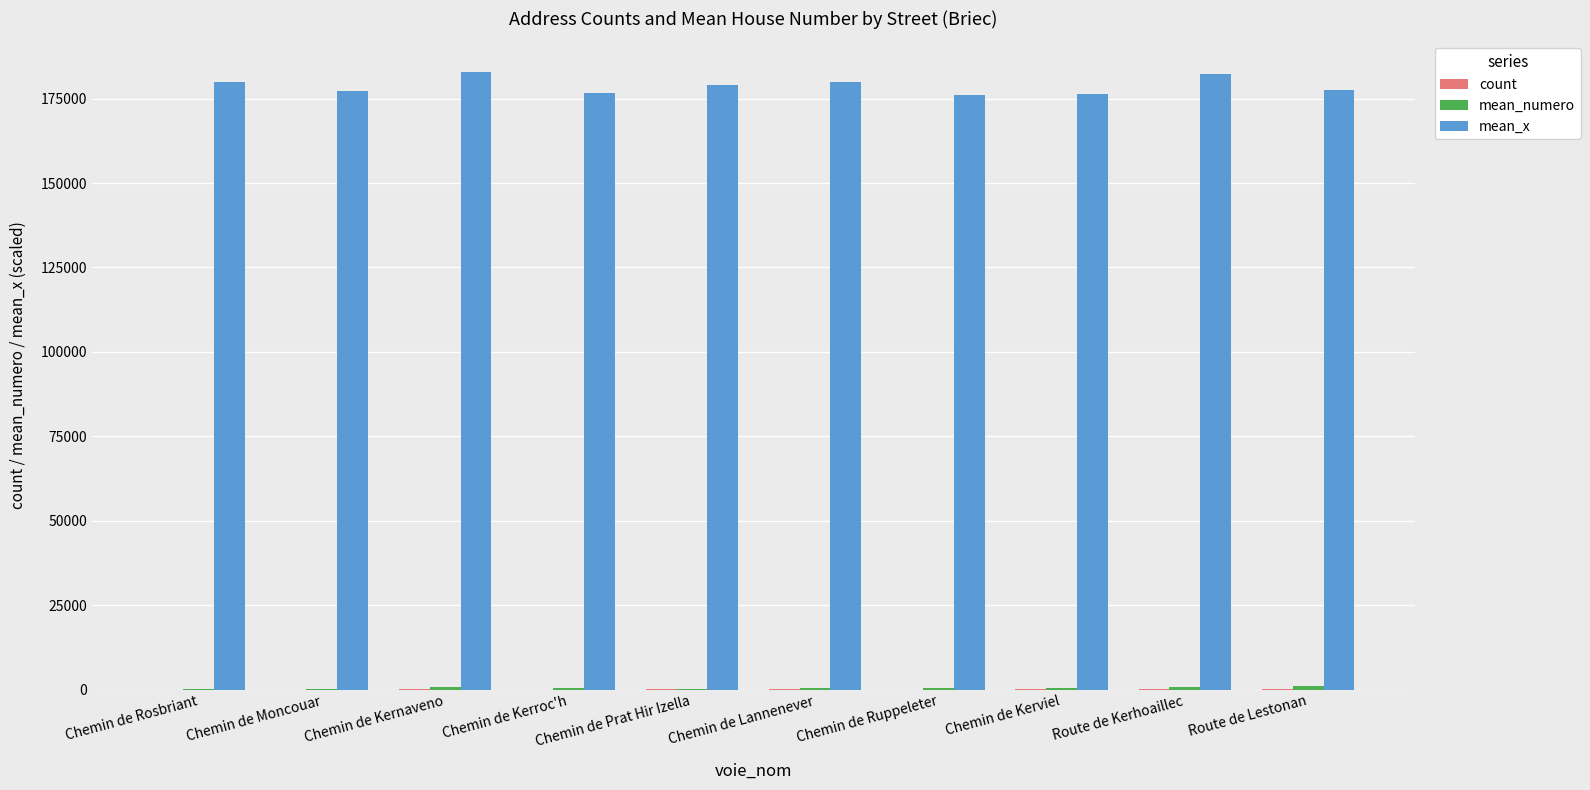

Count the number of data series in this chart.

3